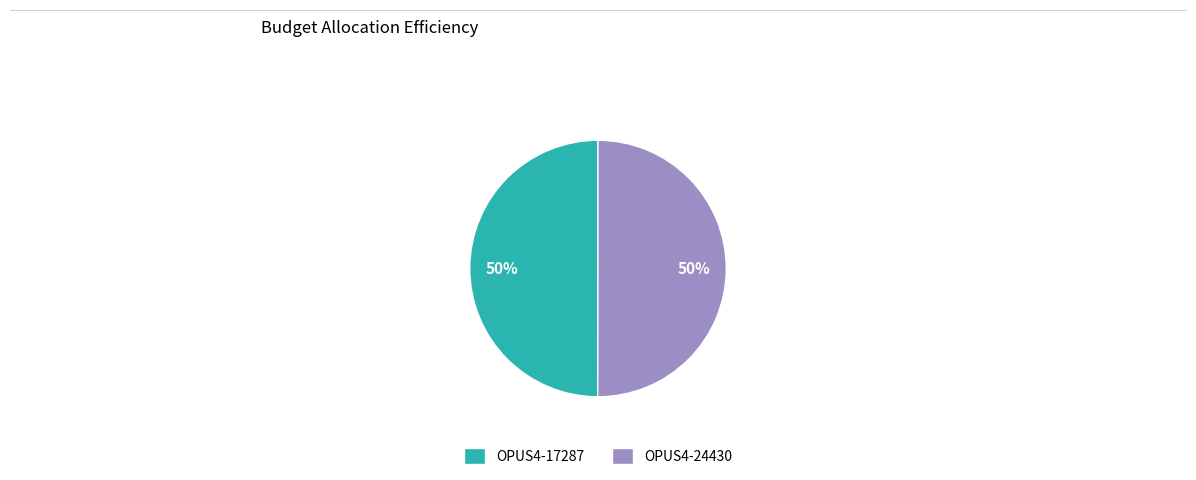

Is the sum of OPUS4-17287 and OPUS4-24430 greater than half?

Yes